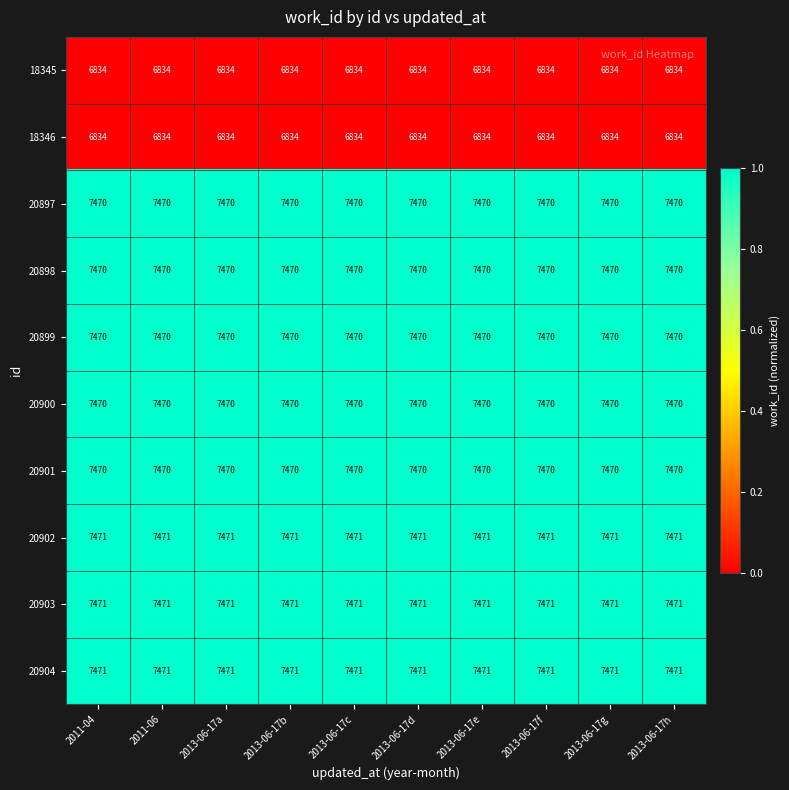

At how many categories does at least one series exceed 7303?

10